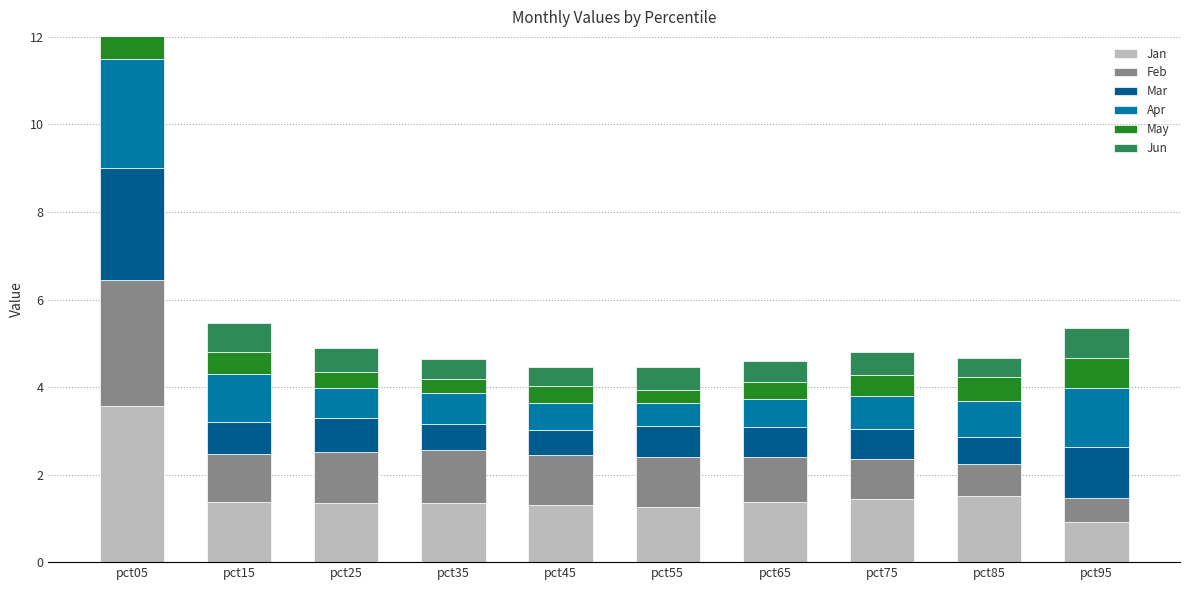

How many values in the Feb series are below 1?

3